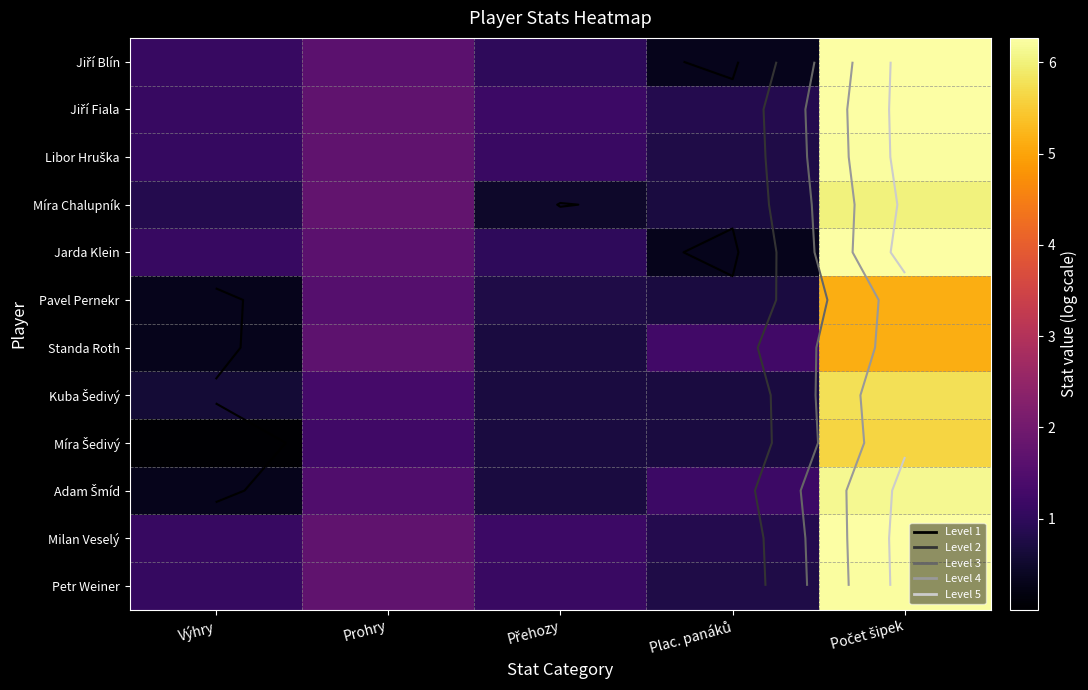

What is the difference between the Pavel Pernekr values at Přehozy and Počet šipek?

4.4